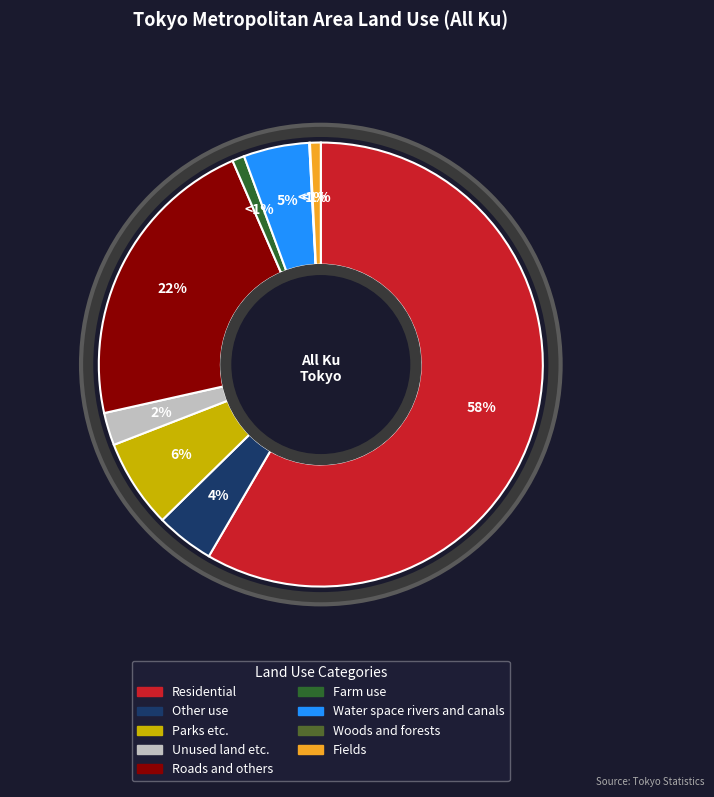

What percentage is the Farm use slice, to the nearest percent?

1%